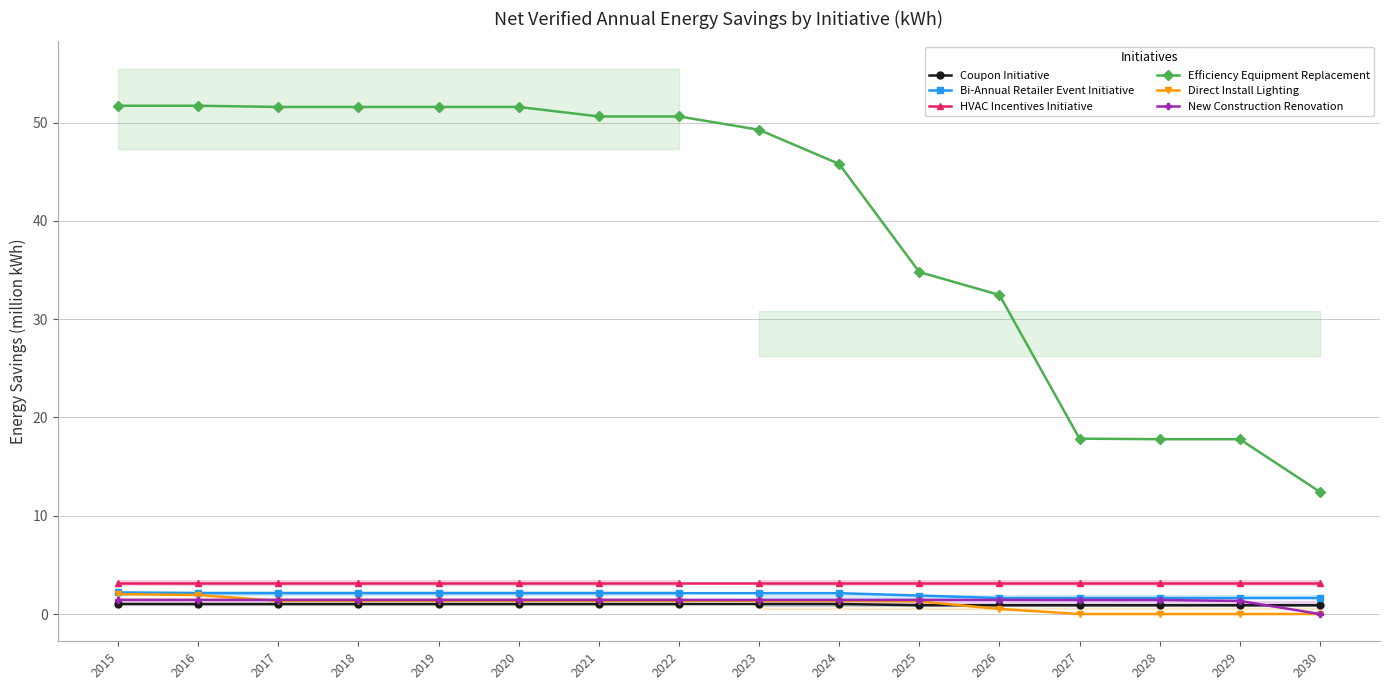

Where does the Efficiency Equipment Replacement series first go above 50?

2015